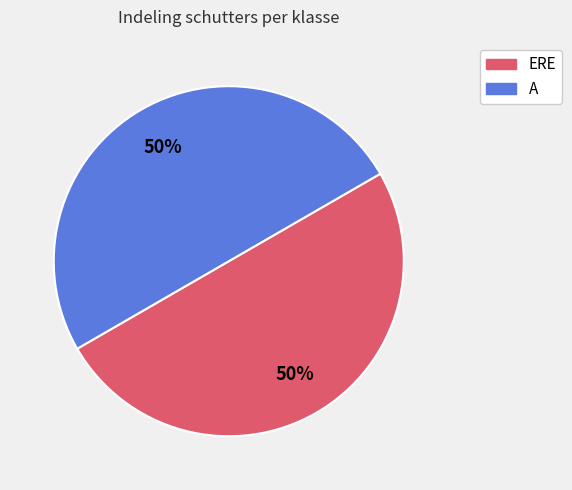

To the nearest percent, what is the average slice percentage?

50%